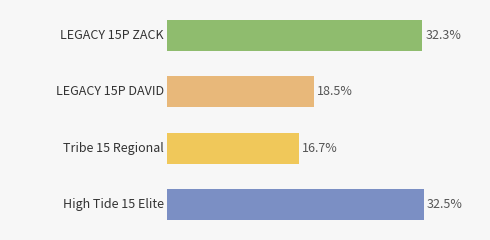

The chart shows a value of 307 at Tribe 15 Regional. True or false?

False